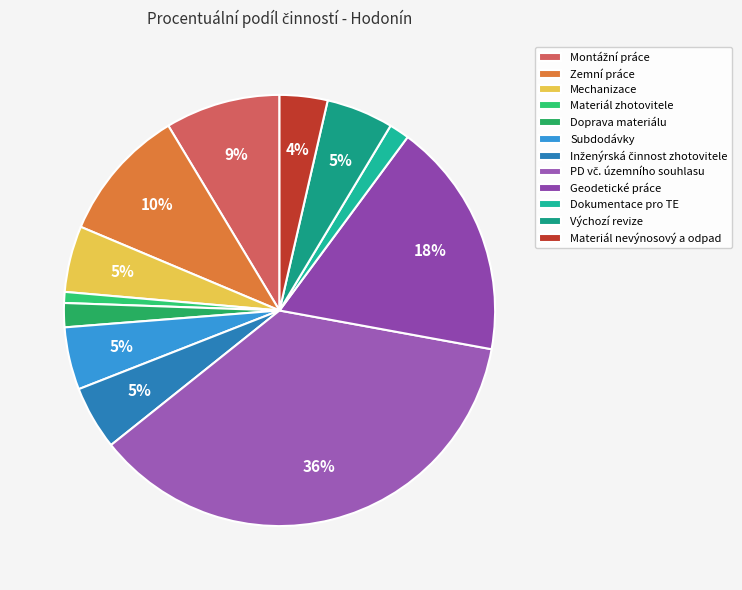

The Doprava materiálu slice represents 1% of the pie. True or false?

False